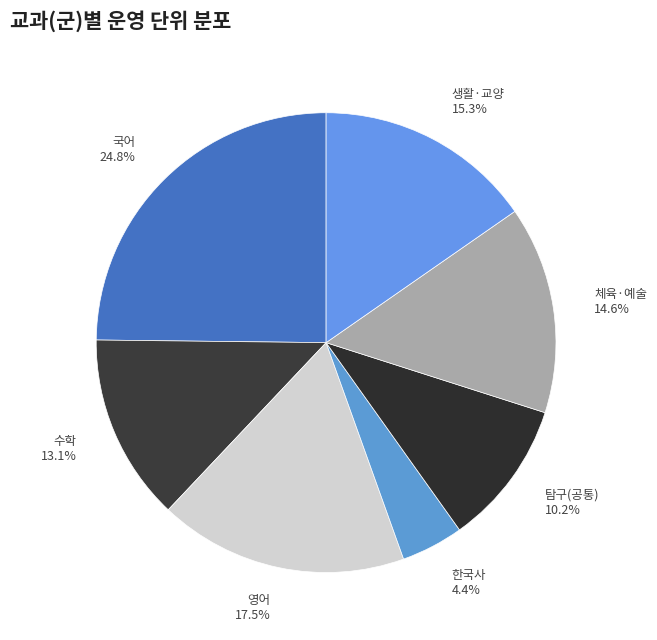

Which category has the biggest portion of the pie?

국어 24.8%